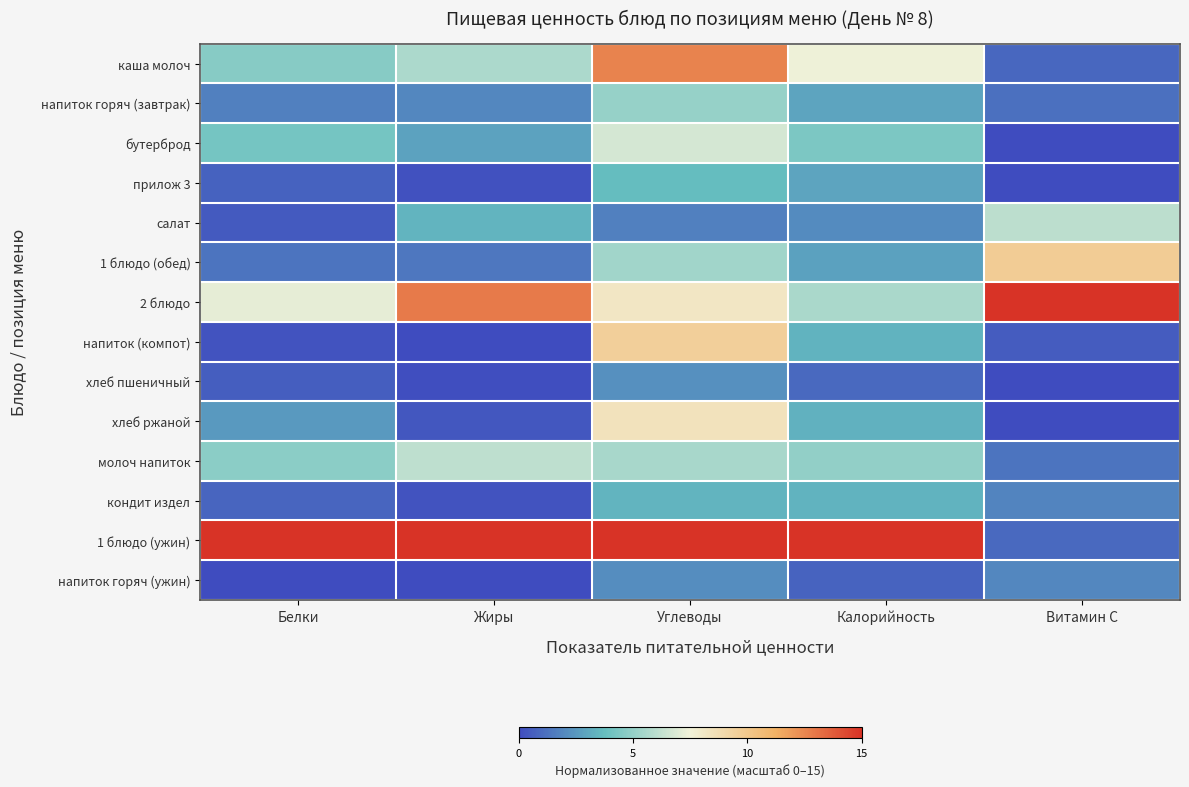

What is the total value across all series at Витамин С?

39.6